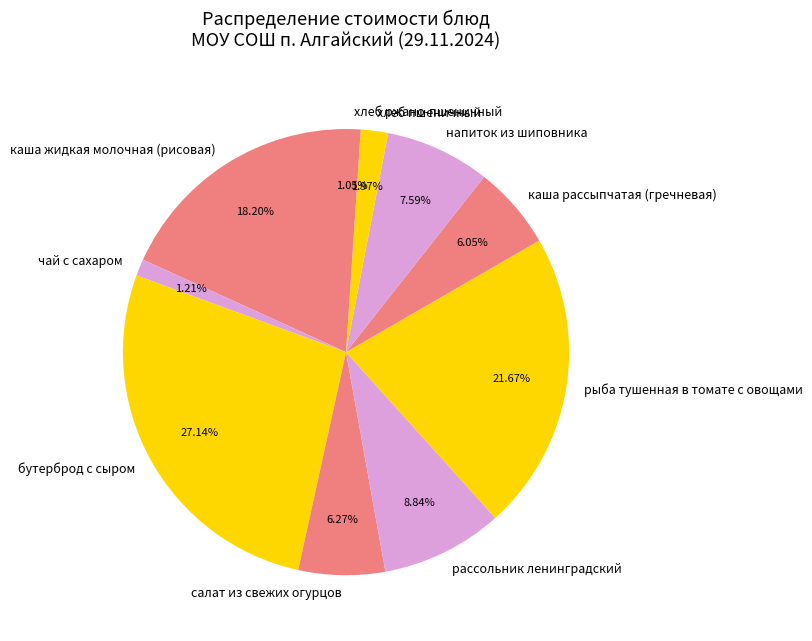

Is it true that рассольник ленинградский is 9% of the pie?

True